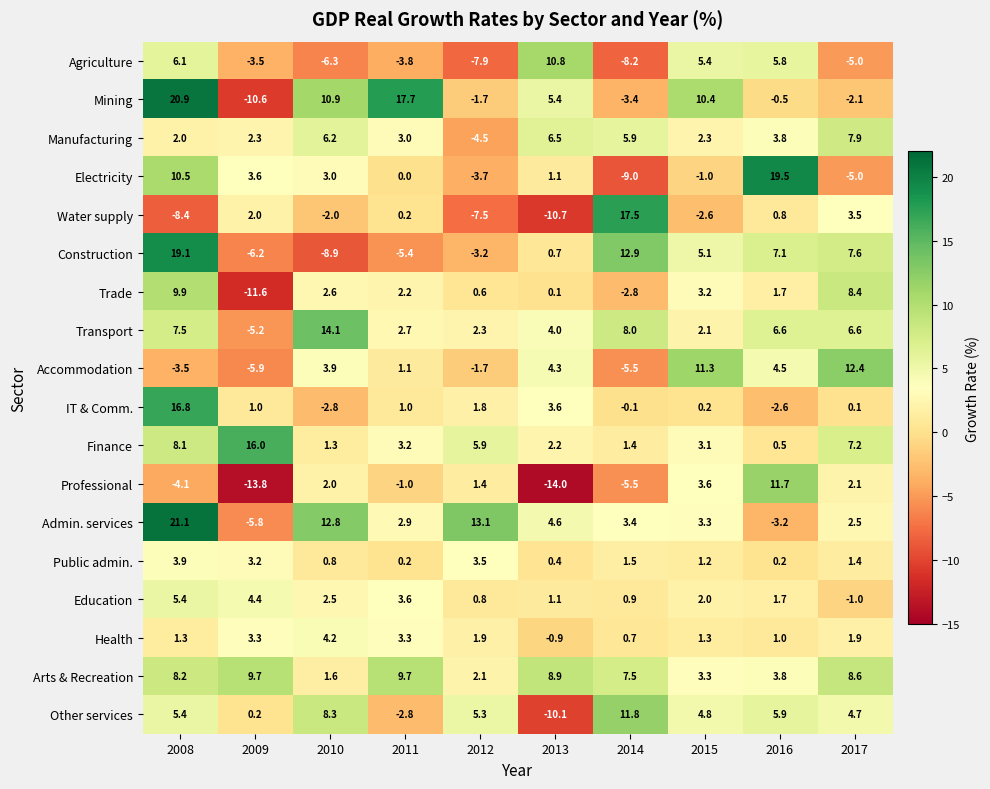

How many categories are shown in the chart?

10